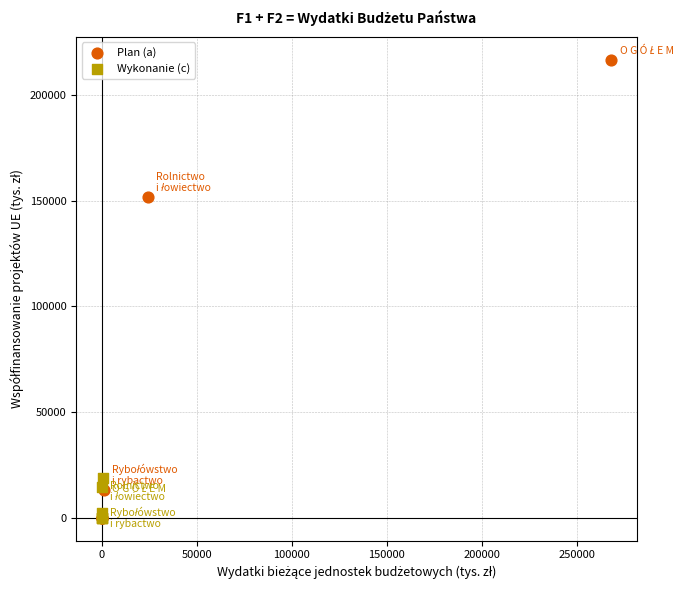

Which series has the largest Y range (max minus min)?

Plan (a)